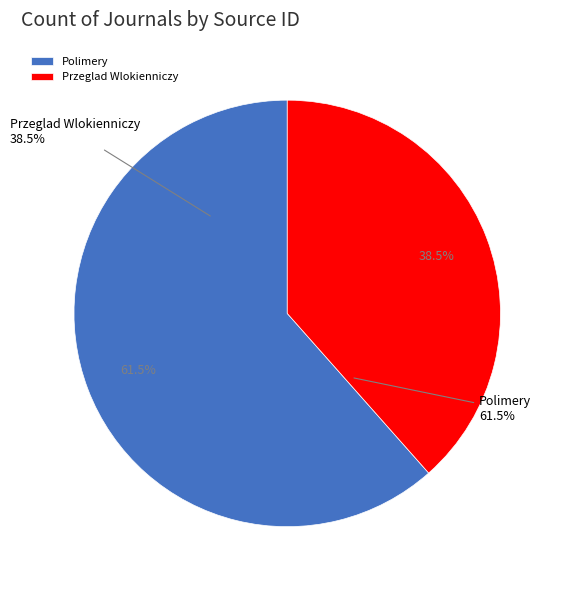

To the nearest percent, what is the combined percentage of Polimery and Przeglad Wlokienniczy?

100%